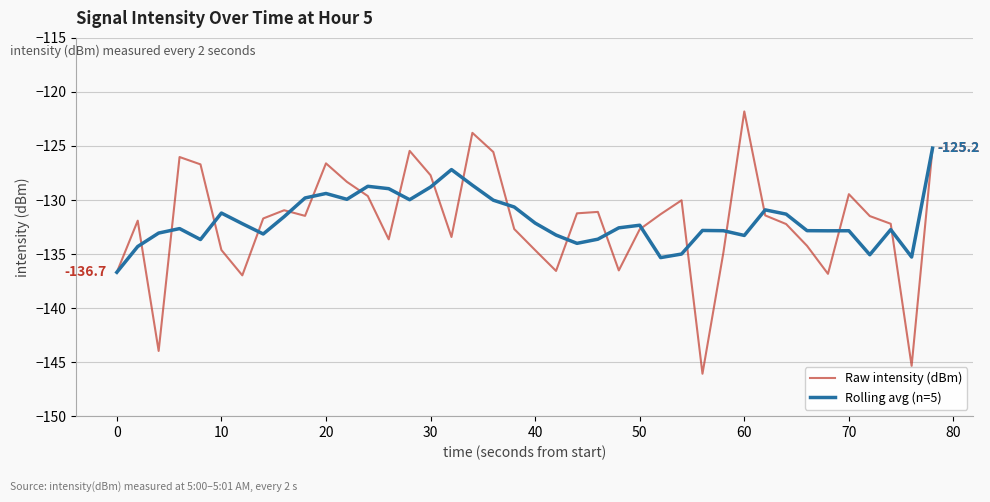

Which series has the largest range (max minus min)?

Raw intensity (dBm)